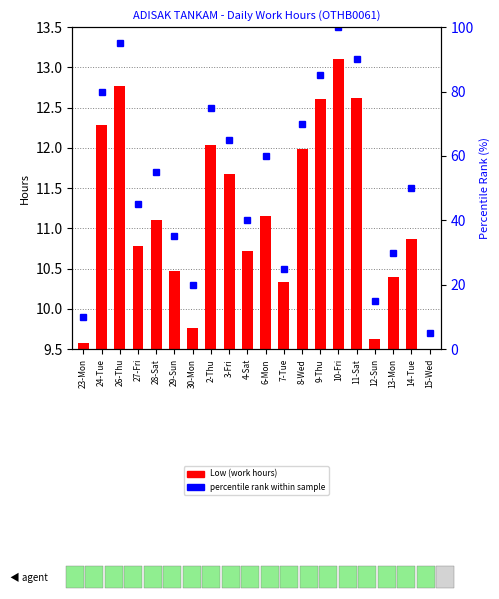

Rank the categories by percentile rank within sample value from lowest to highest.

15-Wed, 23-Mon, 12-Sun, 30-Mon, 7-Tue, 13-Mon, 29-Sun, 4-Sat, 27-Fri, 14-Tue, 28-Sat, 6-Mon, 3-Fri, 8-Wed, 2-Thu, 24-Tue, 9-Thu, 11-Sat, 26-Thu, 10-Fri